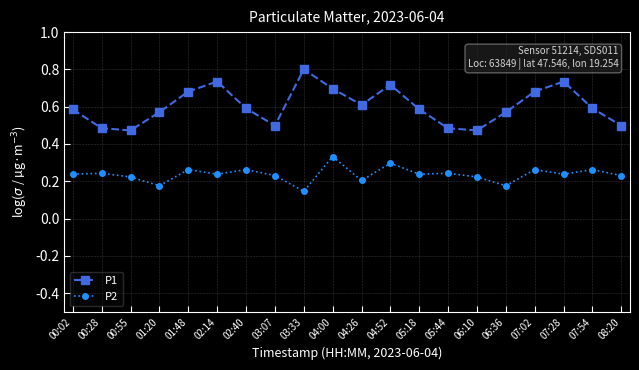

In P2, how many points are higher than both neighbors (excluding endpoints)?

8